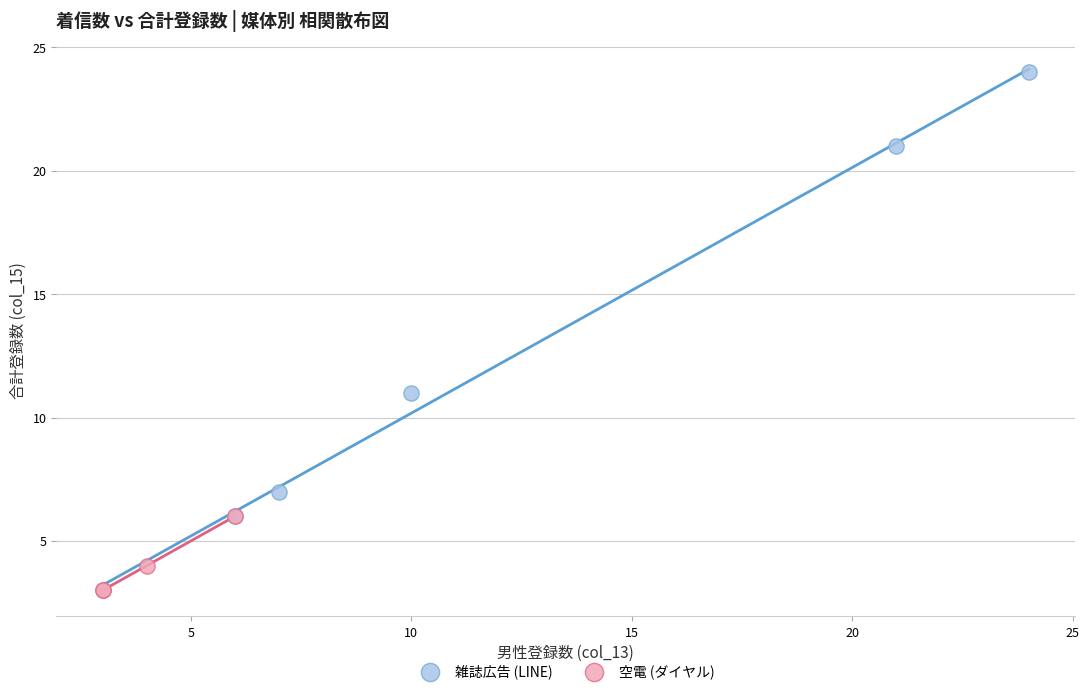

Which series has the widest spread of Y values?

雑誌広告 (LINE)